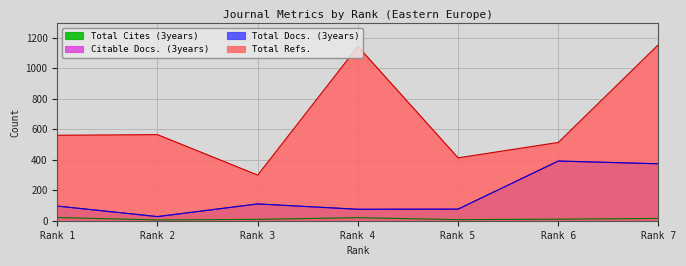

Does the chart have visible grid lines?

Yes